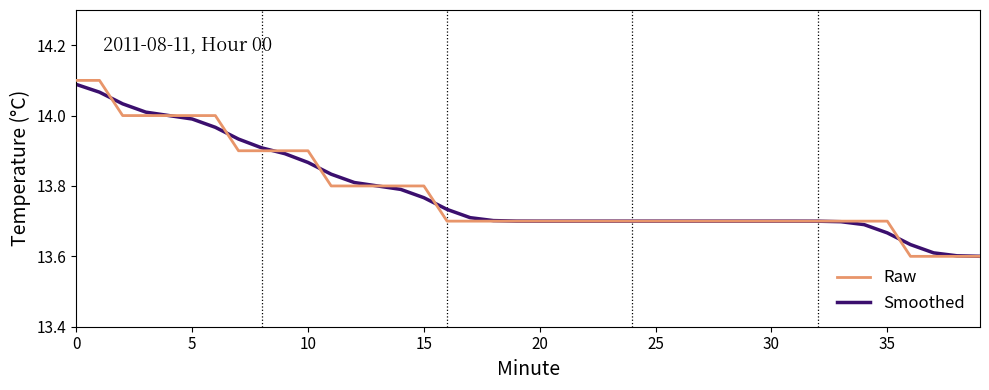

Which series has the widest spread of values?

Raw